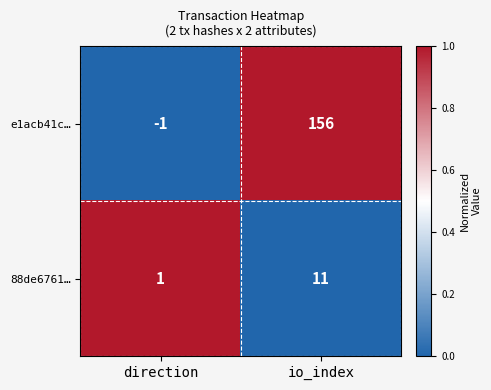

Rank the series by their maximum value, from lowest to highest.

88de6761…, e1acb41c…